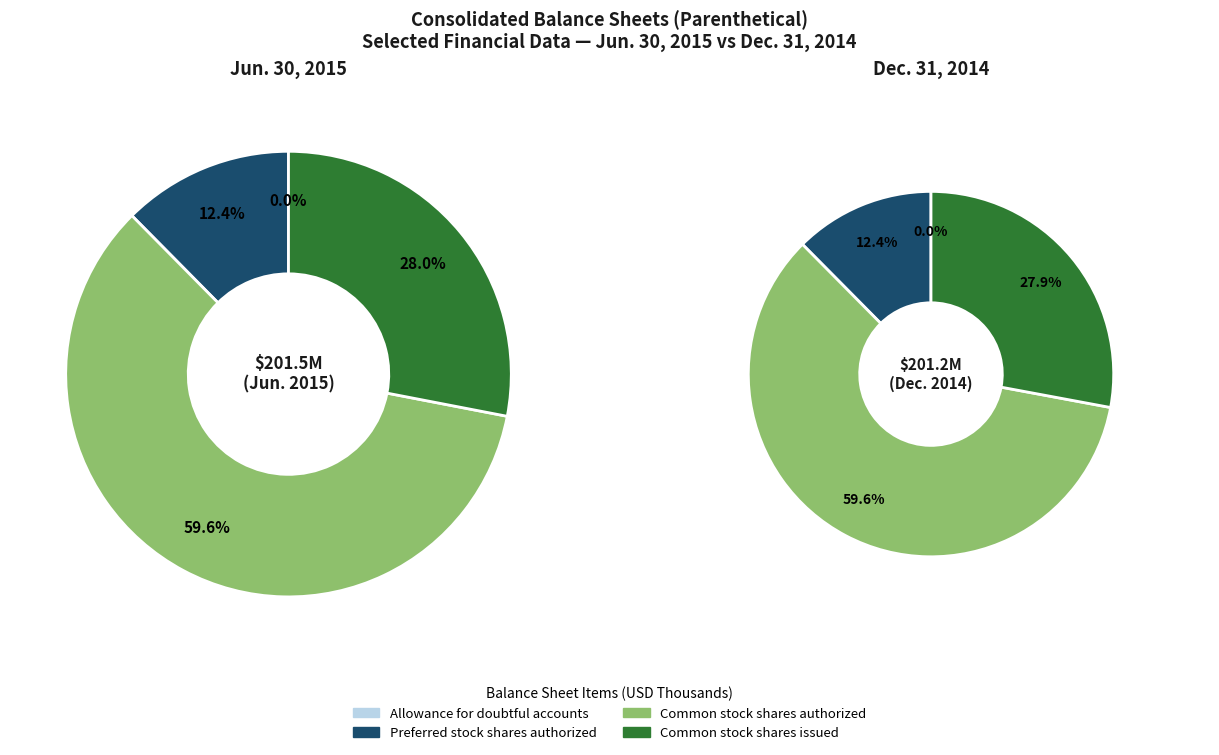

What is the largest slice in the pie chart?

Common stock shares authorized